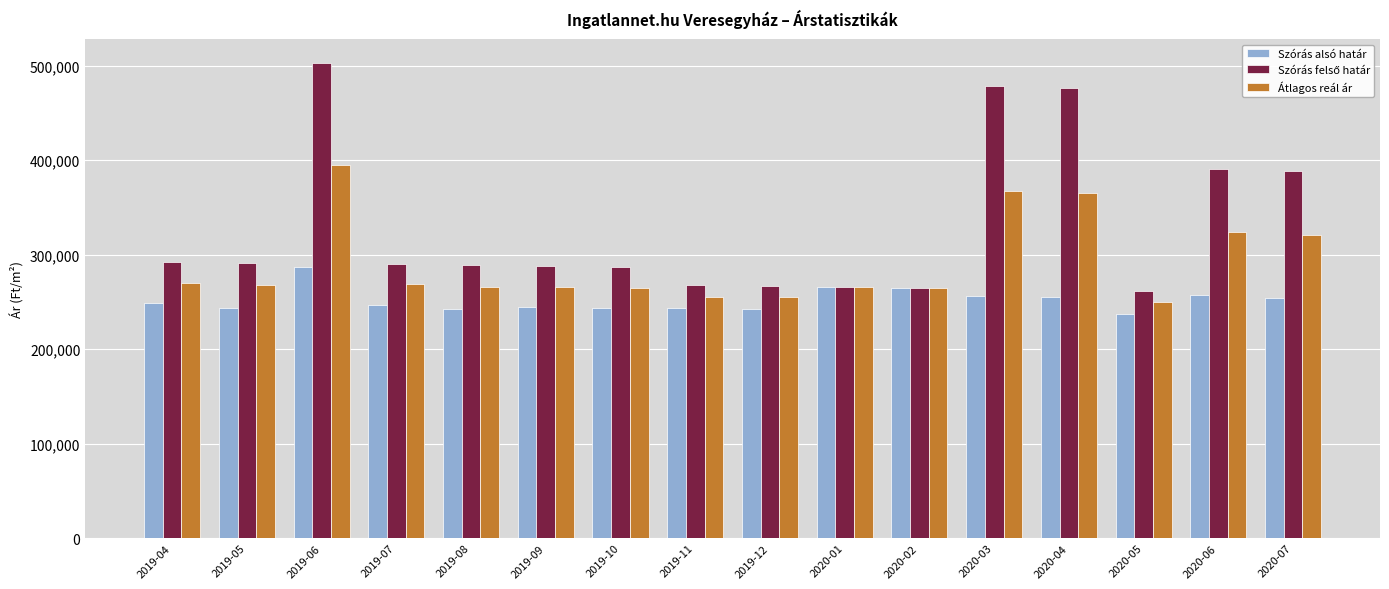

The value of Átlagos reál ár at 2019-05 is 267506. True or false?

True